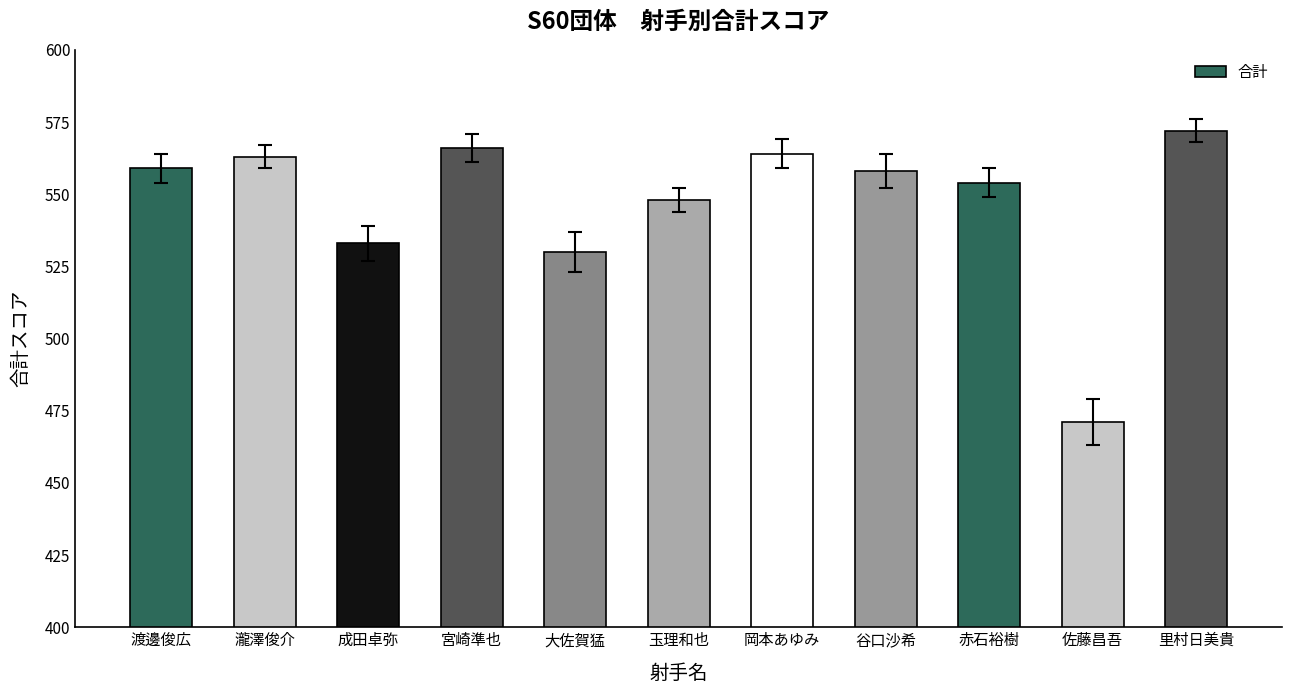

Reading left to right, what are all the values shown in this chart?

渡邊俊広=559	瀧澤俊介=563	成田卓弥=533	宮崎準也=566	大佐賀猛=530	玉理和也=548	岡本あゆみ=564	谷口沙希=558	赤石裕樹=554	佐藤昌吾=471	里村日美貴=572